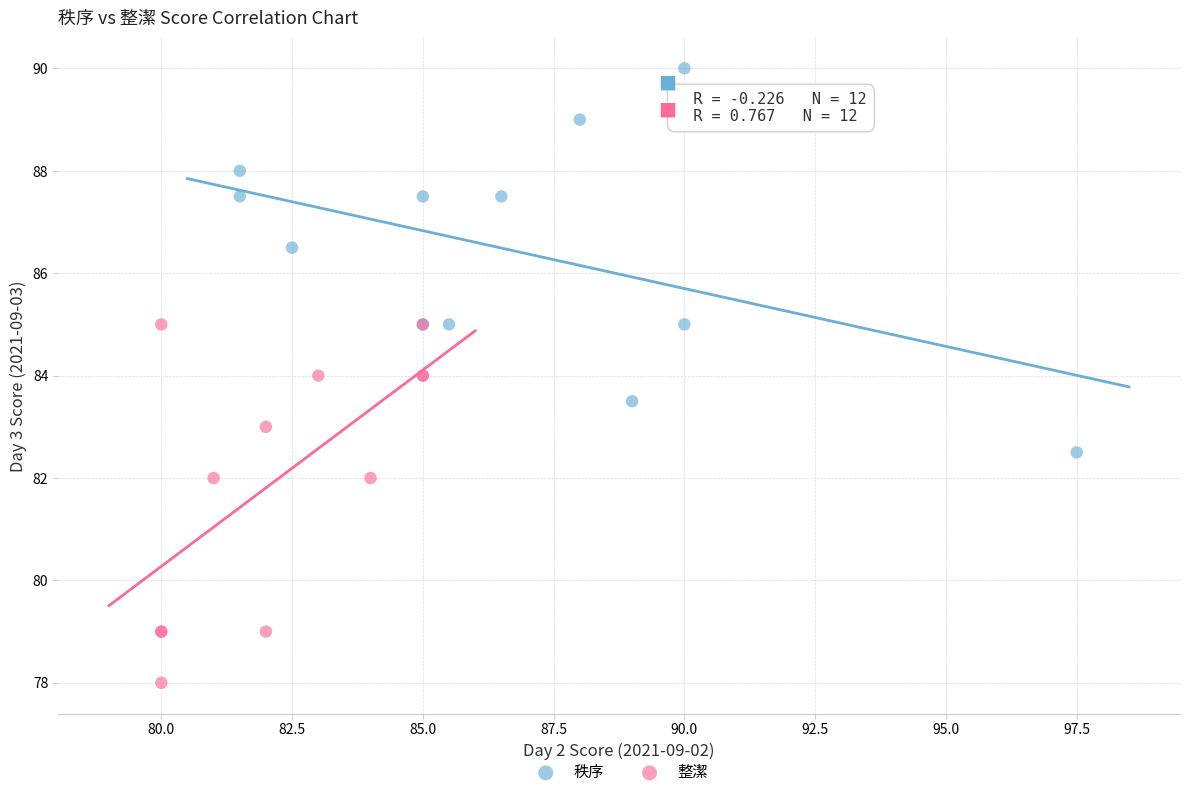

Which series has the widest spread of Y values?

秩序